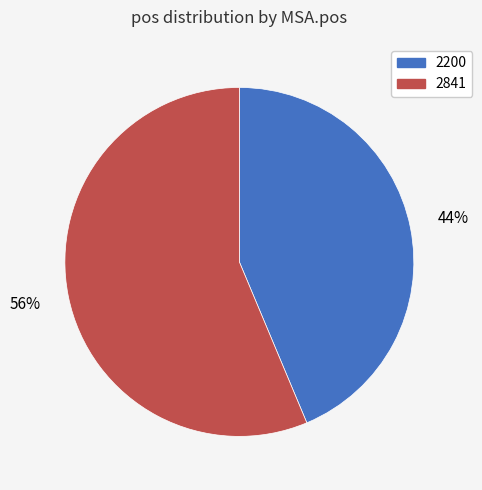

Which category has the biggest portion of the pie?

2841